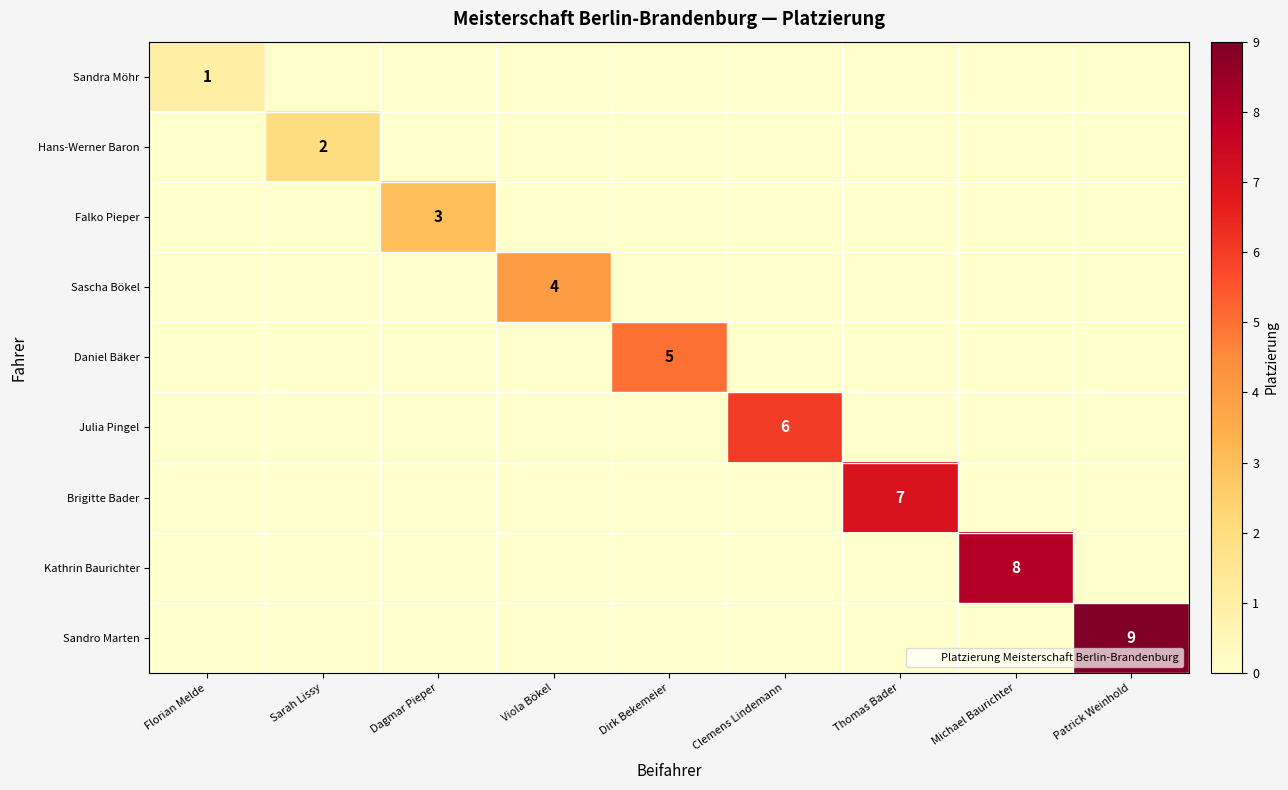

Which series has the largest total across all categories?

Sandro Marten